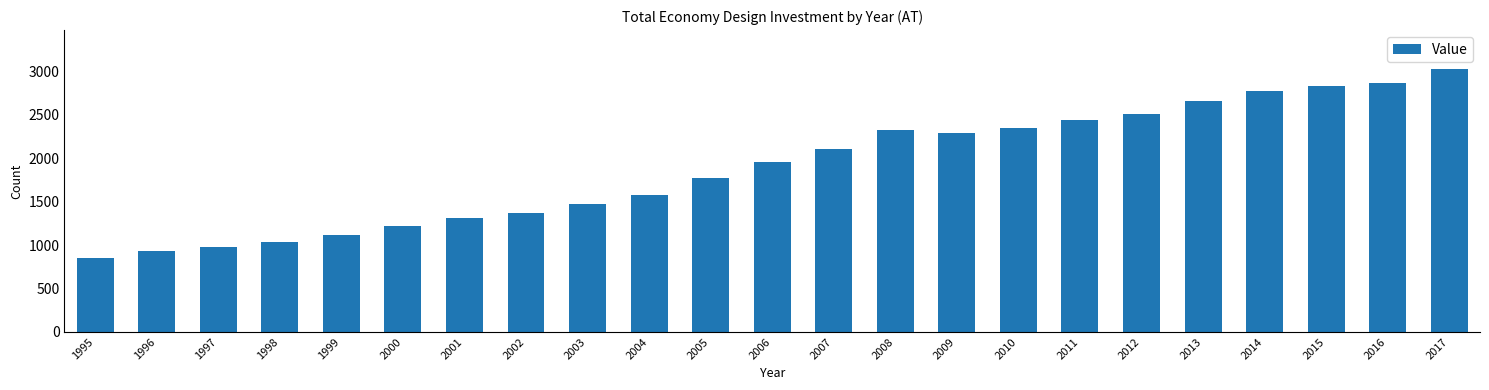

Reading left to right, list all the values displayed in this chart.

851.8	928.0	979.3	1039.5	1110.7	1217.0	1314.1	1370.6	1476.5	1570.3	1773.1	1960.4	2104.8	2321.7	2290.2	2351.7	2440.3	2505.8	2655.2	2766.5	2832.9	2859.1	3019.8